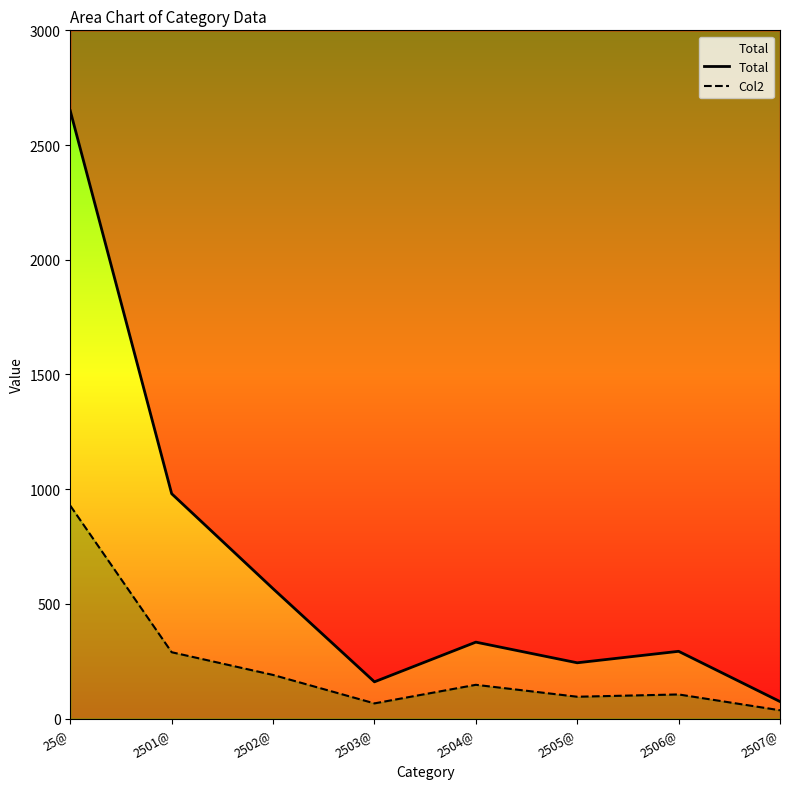

How many data points in Total are above 333?

3